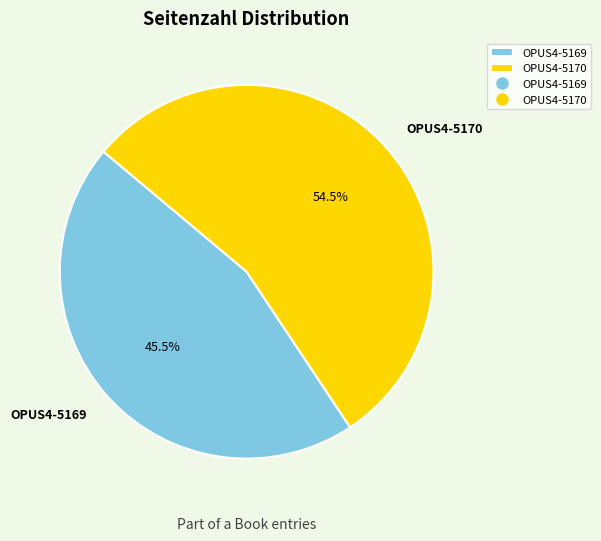

Approximately how many times larger is the value at OPUS4-5169 compared to OPUS4-5170?

0.8